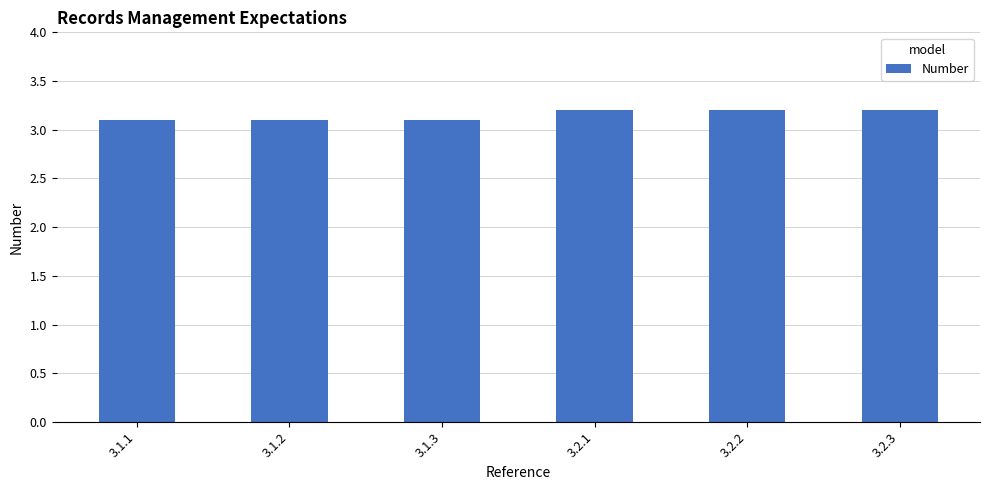

Approximately how many times larger is the value at 3.2.3 compared to 3.1.3?

1.0